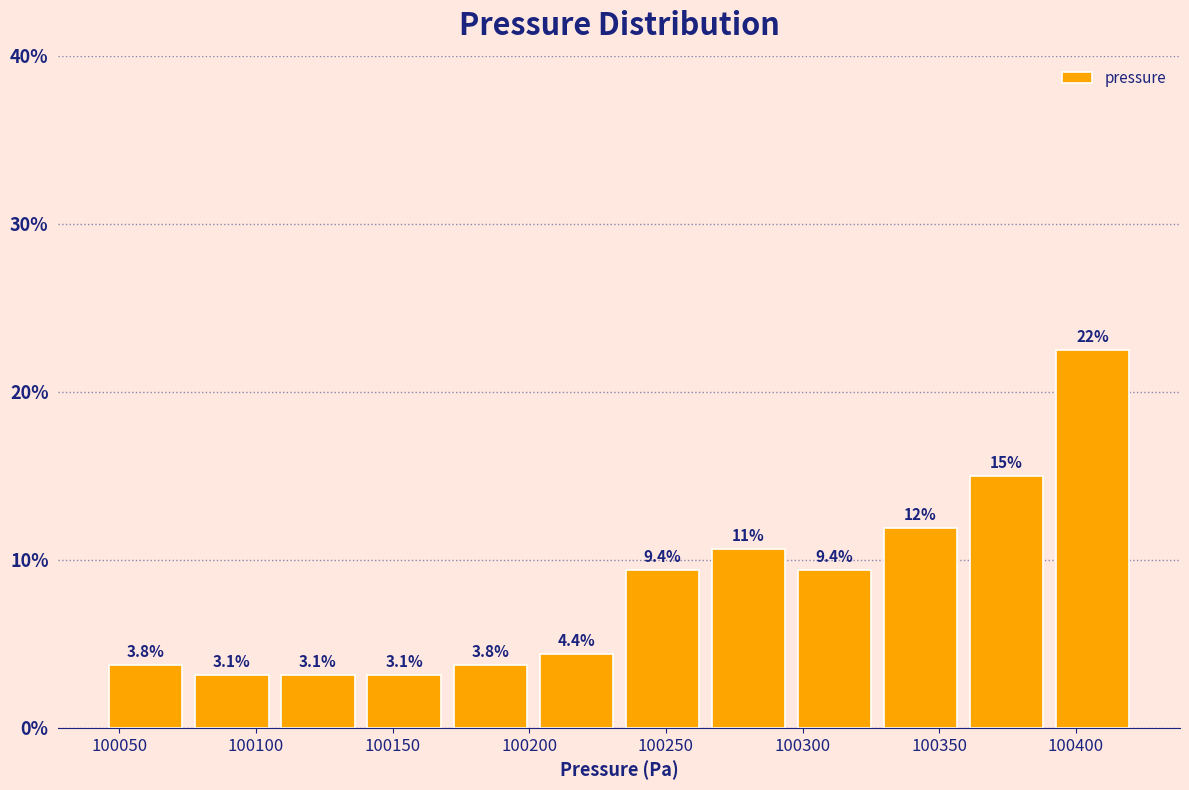

Which range on the x-axis has the tallest bar?

100390 to 100420